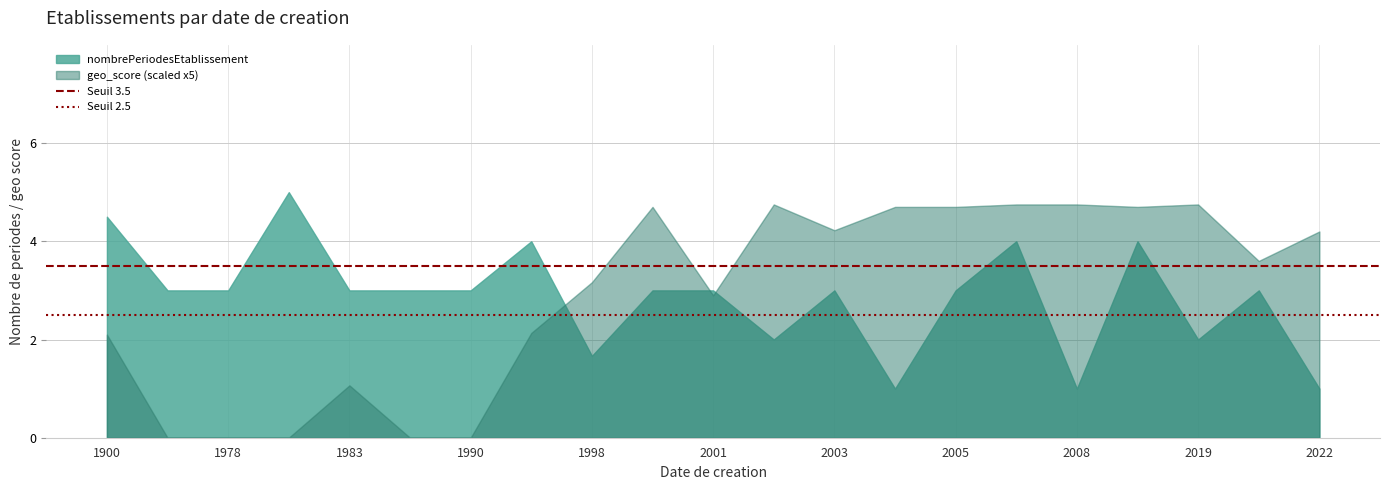

At 2019, list the series in order from smallest to largest.

nombrePeriodesEtablissement, geo_score (scaled x5)